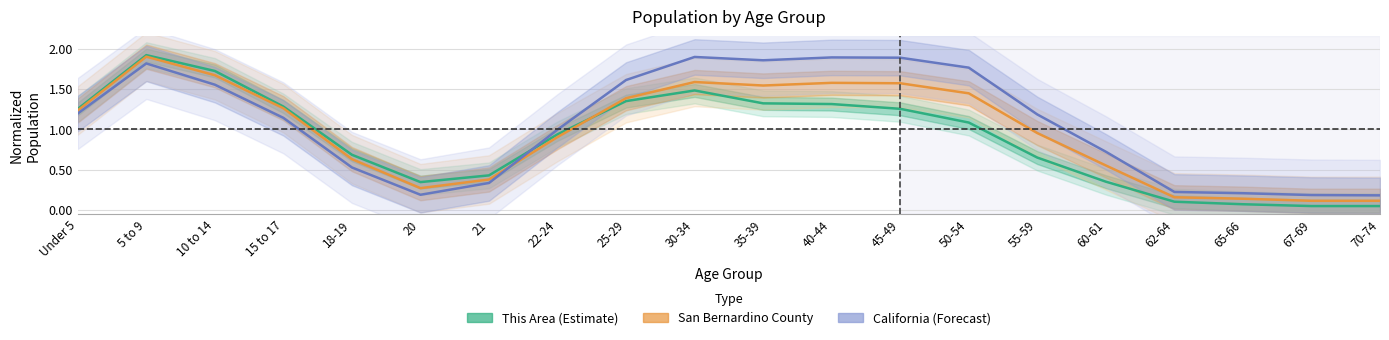

What is the difference between the second highest and minimum values in the San Bernardino County series?

1.6